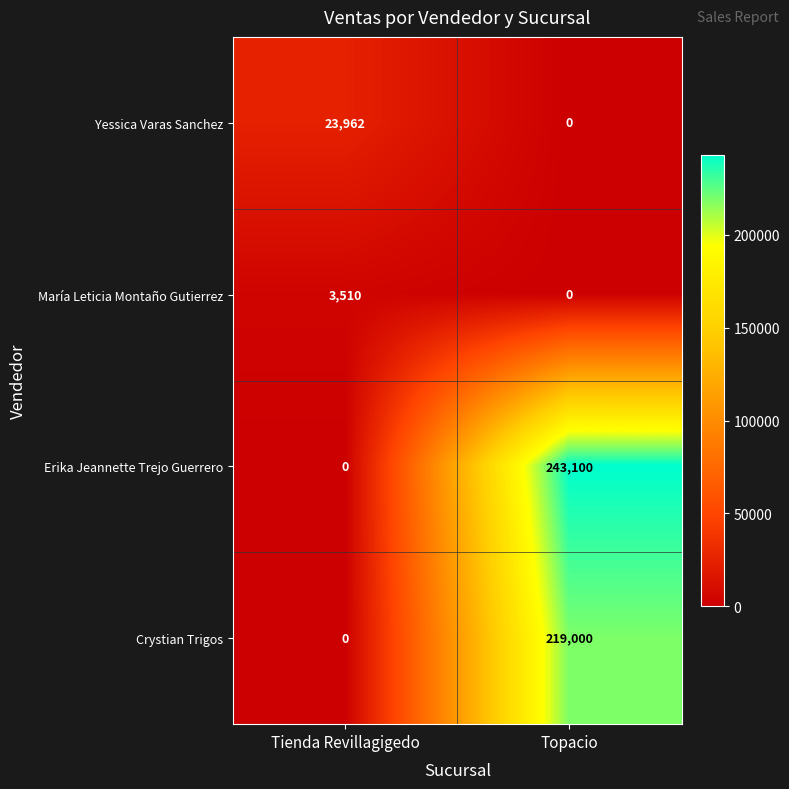

How many series are shown in this chart?

4